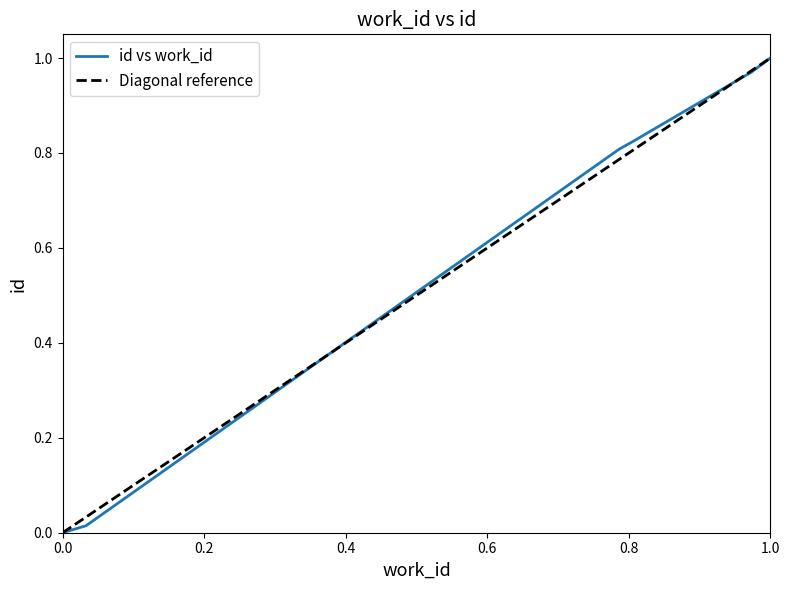

The value of id vs work_id at 0.0 is 0.5. True or false?

False